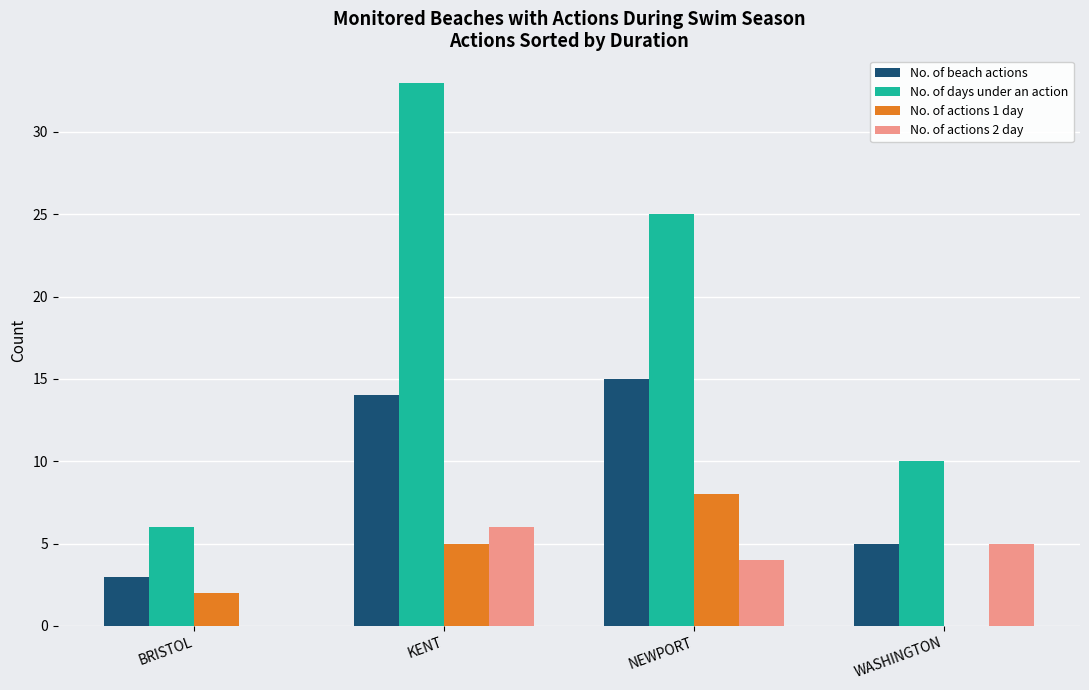

True or false: No. of actions 2 day has a value of 7 at WASHINGTON.

False